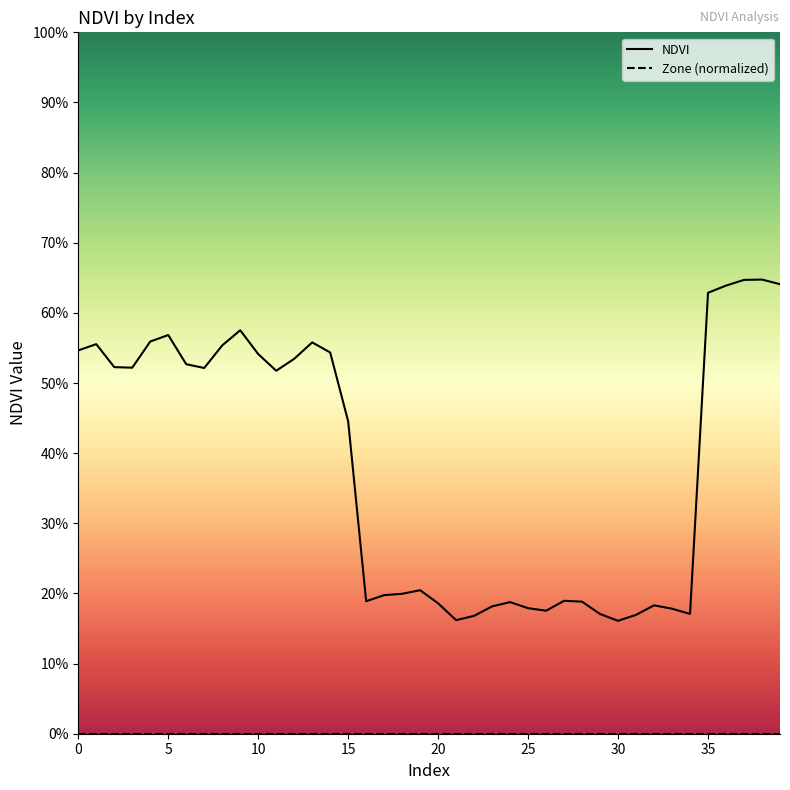

What is the approximate value at 35?

0.6